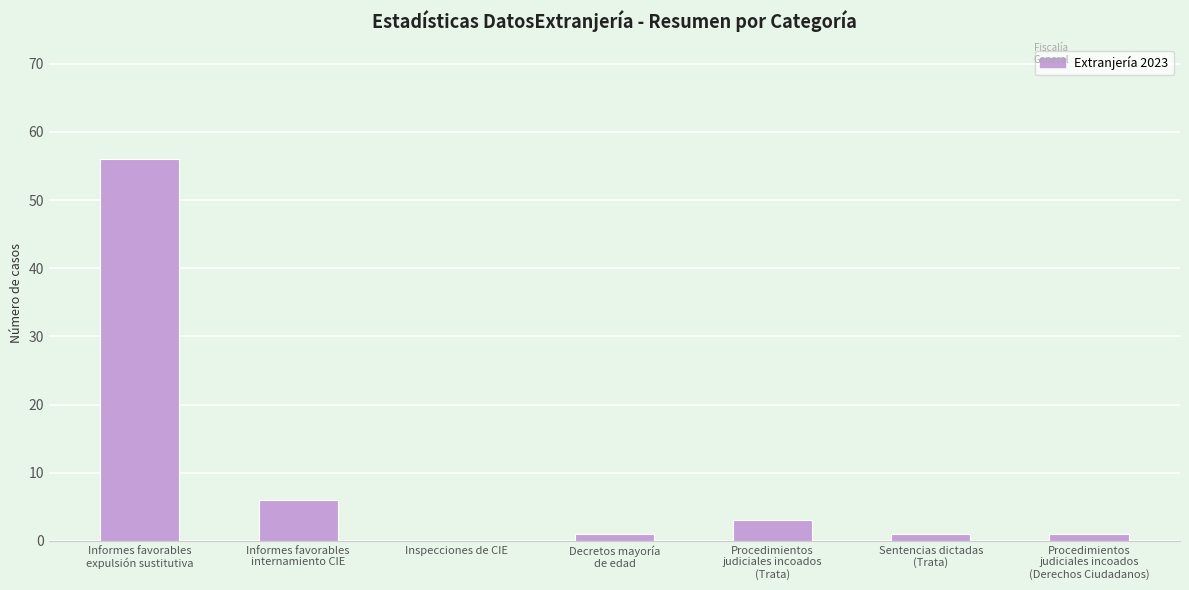

How many positive values are there?

6